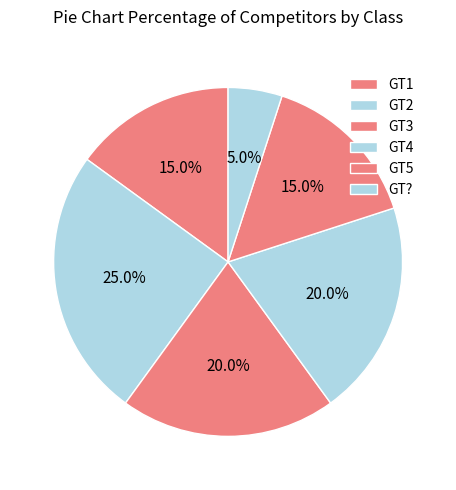

Is there any slice that represents more than half of the pie?

No